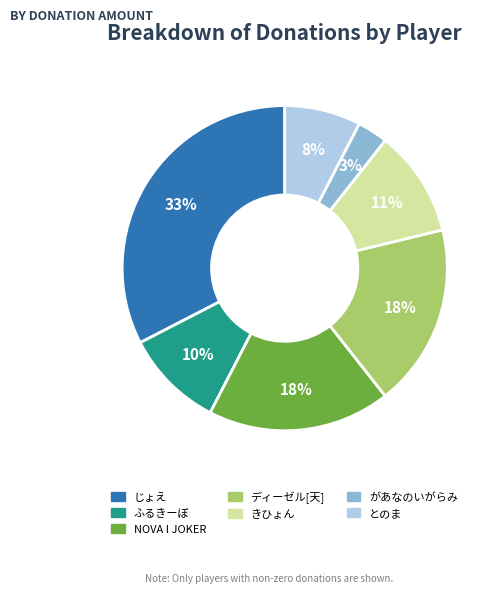

Is じょえ the majority of the pie?

No